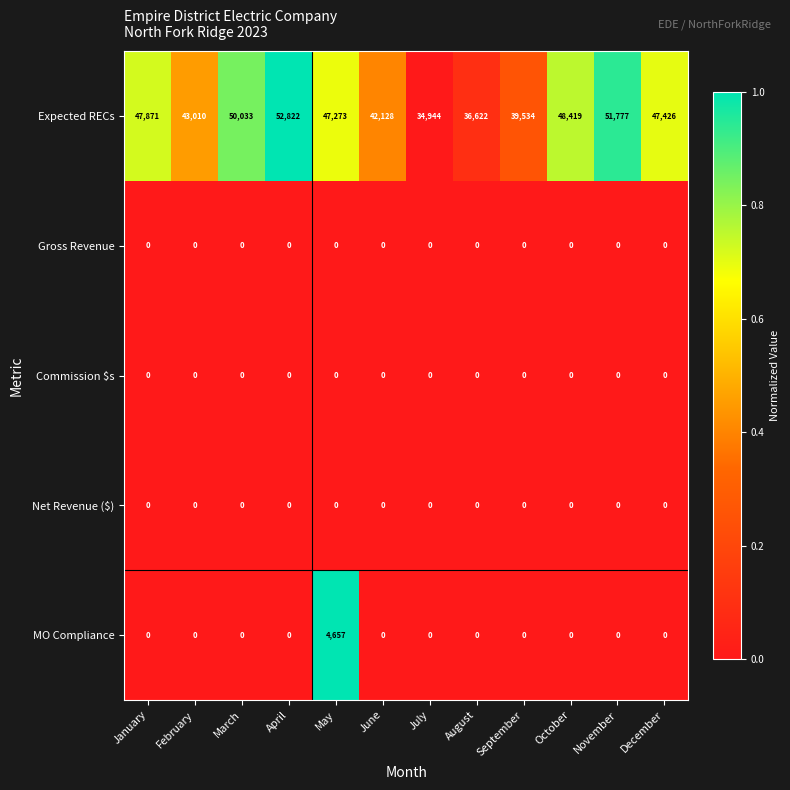

List the labels in order of Expected RECs value, smallest first.

July, August, September, June, February, May, December, January, October, March, November, April